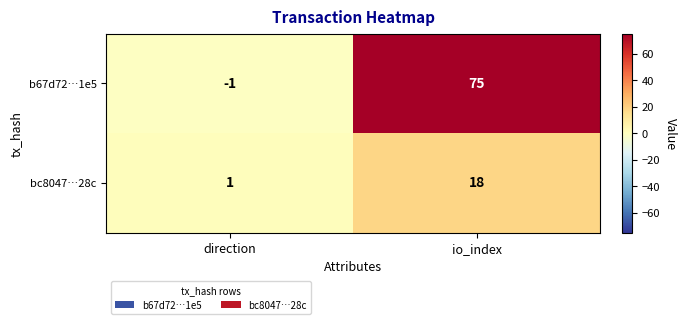

Which series has the widest spread of values?

b67d72…1e5